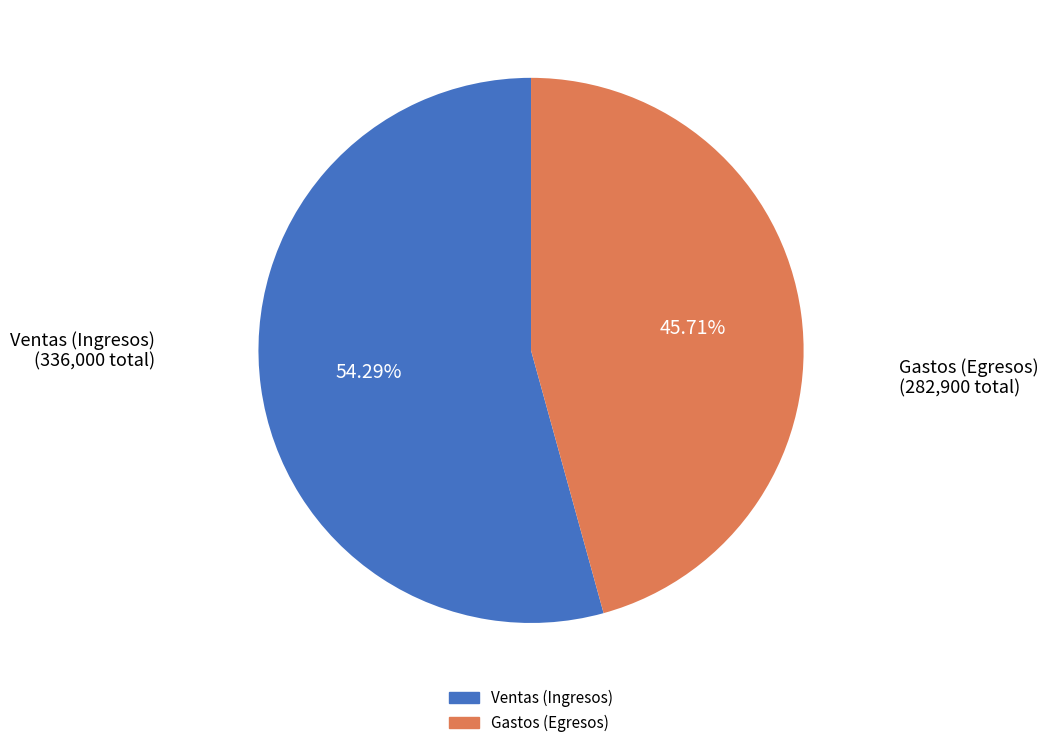

Is the sum of Gastos (Egresos) and Ventas (Ingresos) greater than half?

Yes